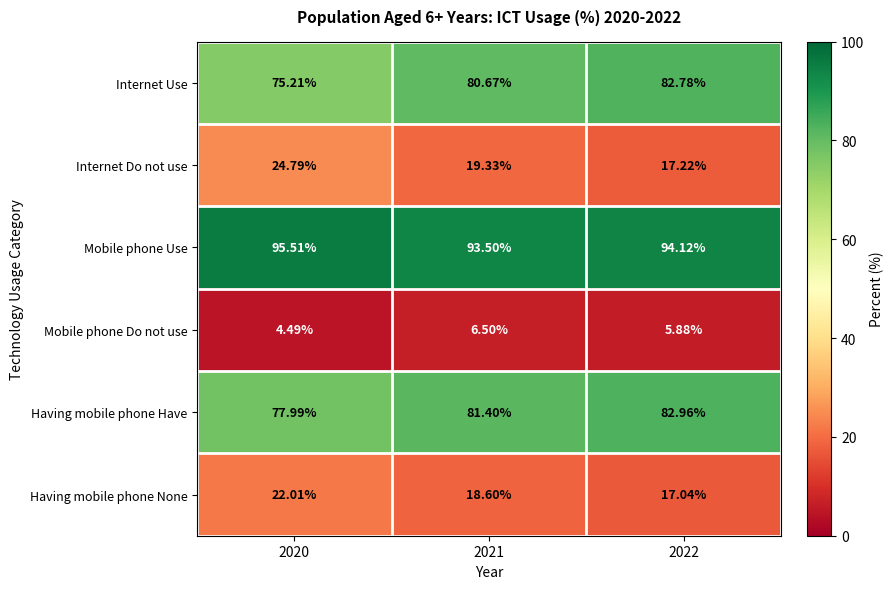

Is the value of Mobile phone Do not use at 2020 greater than the value of Internet Use at 2021?

No